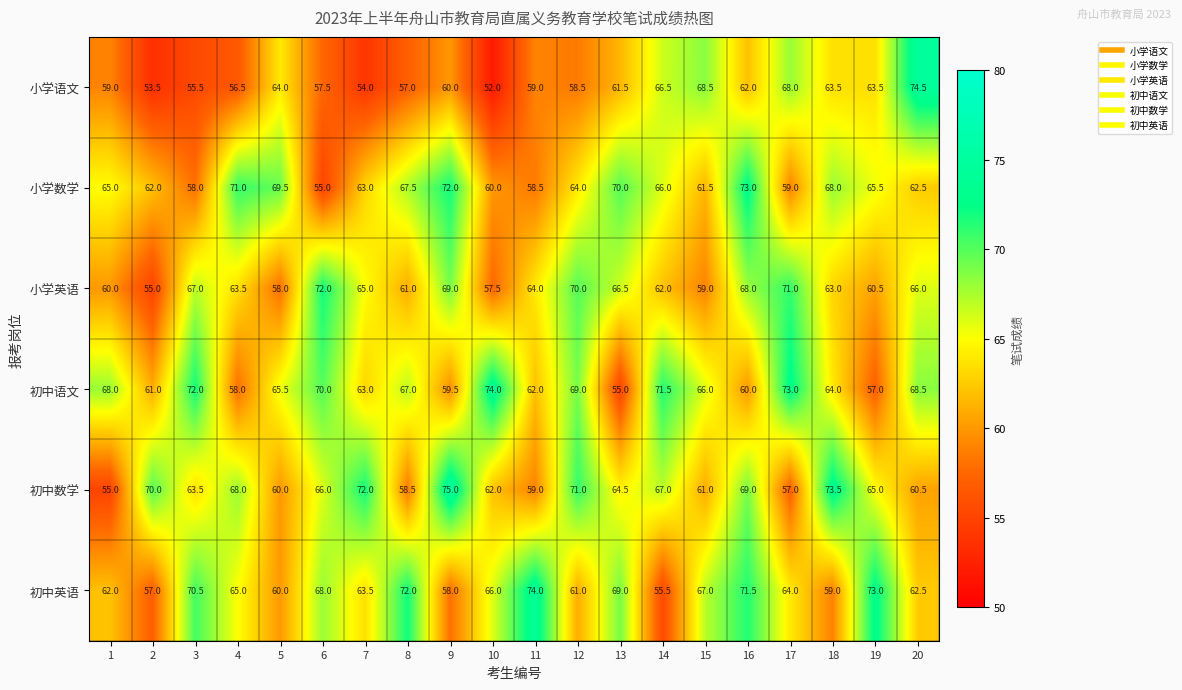

The value of 小学语文 at 16 is 92.7. True or false?

False